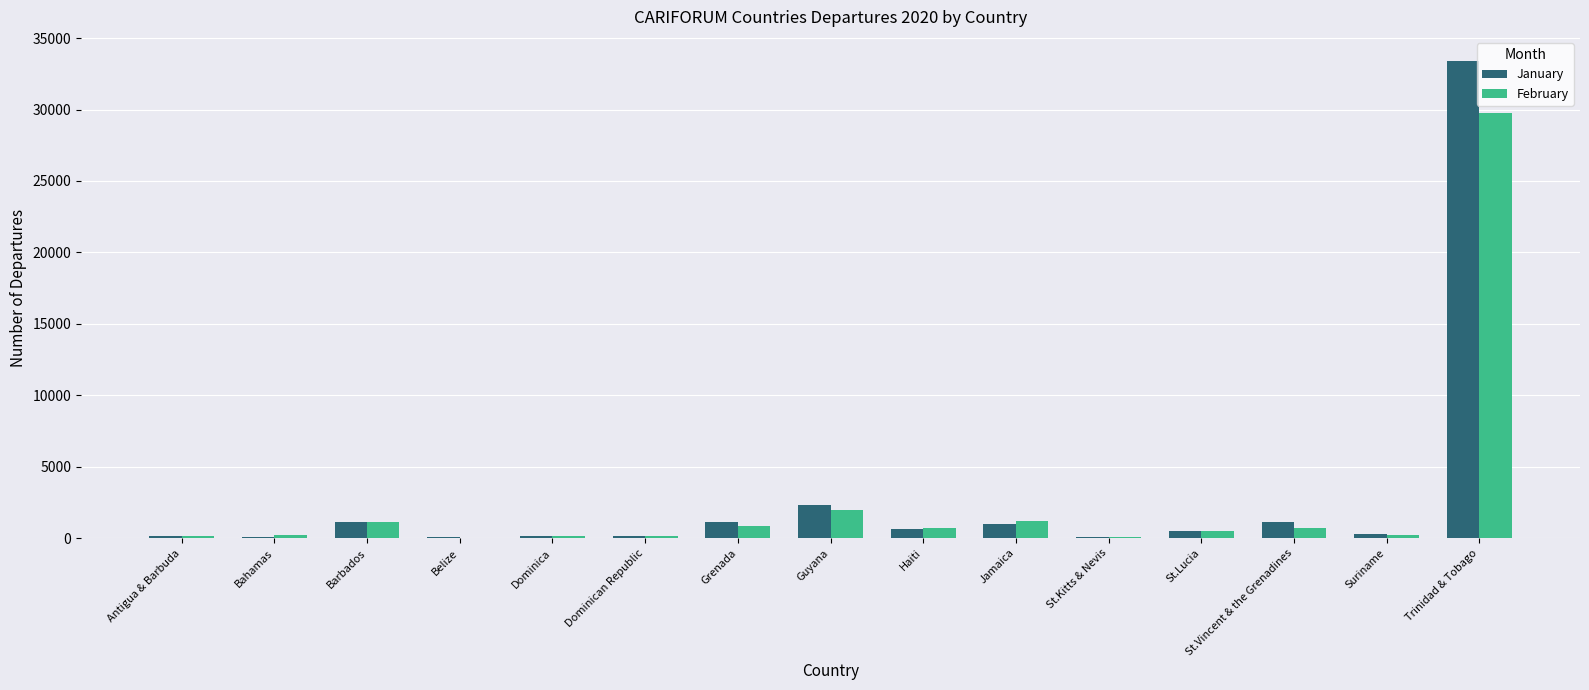

What is the sum of all February values?

37736